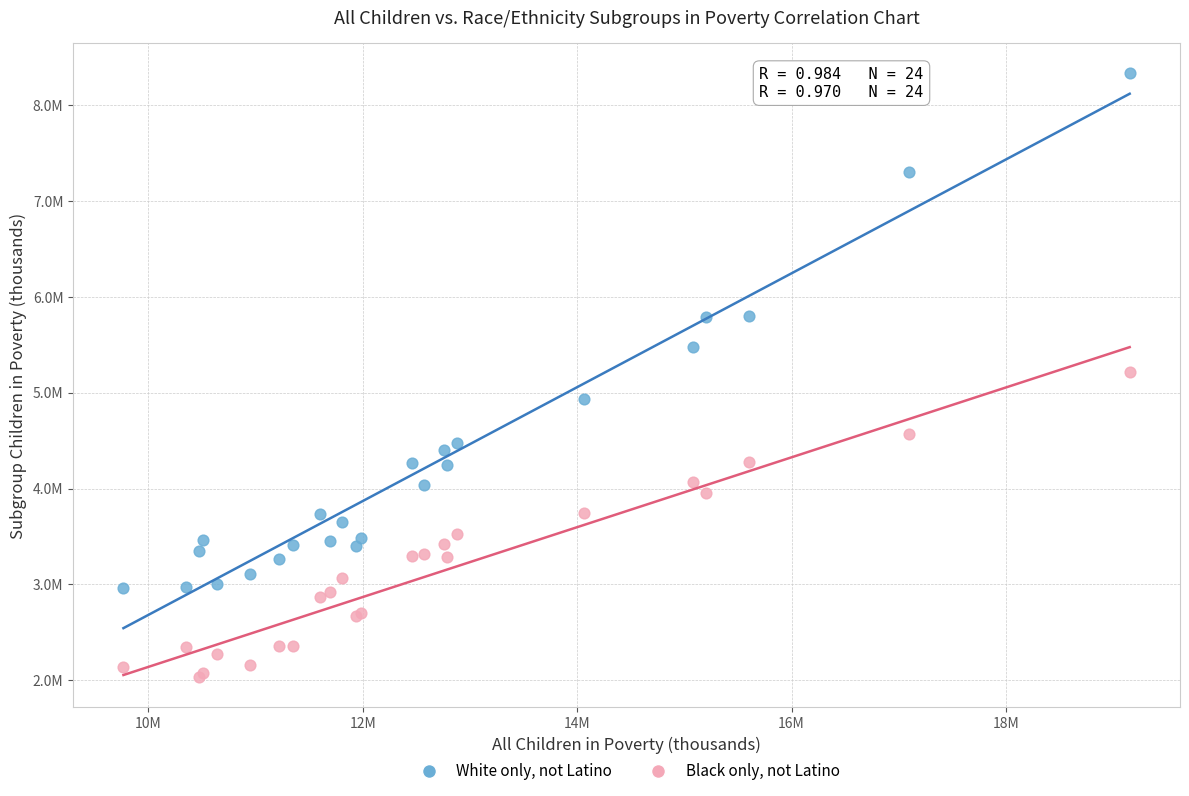

Which series contains the highest Y value?

White only, not Latino